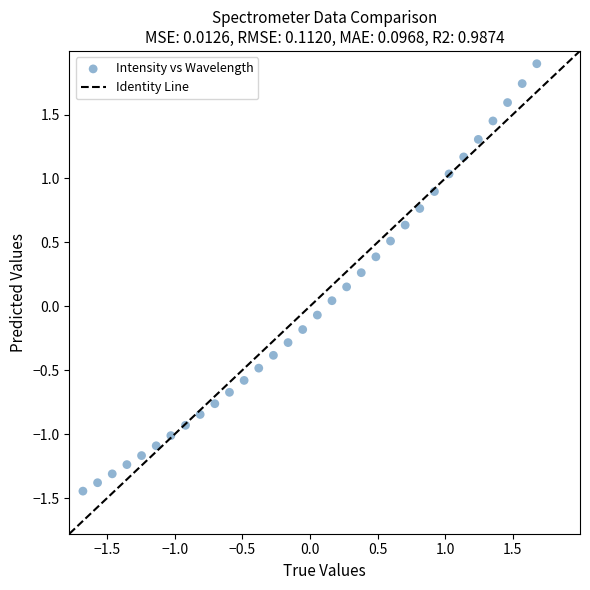

What is the range of Y values (max minus min)?

3.3